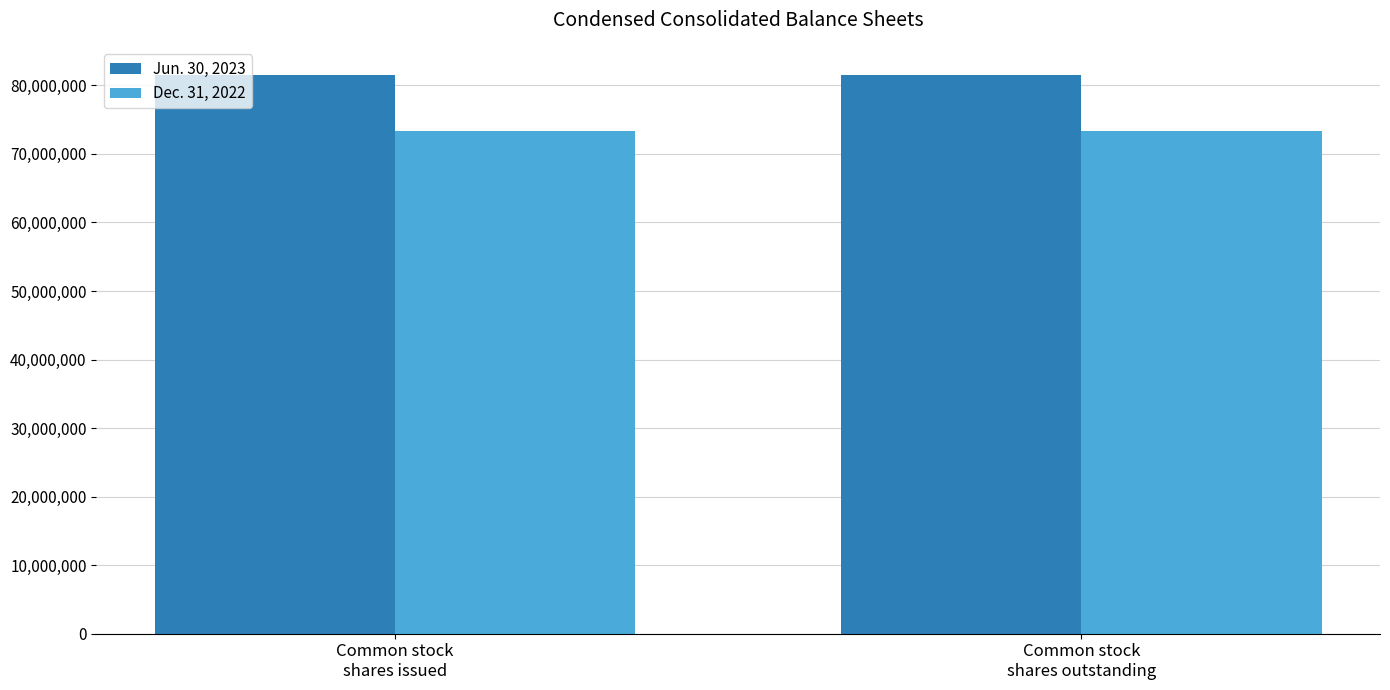

Is it true that Jun. 30, 2023 equals 137808697 at Common stock
shares issued?

False